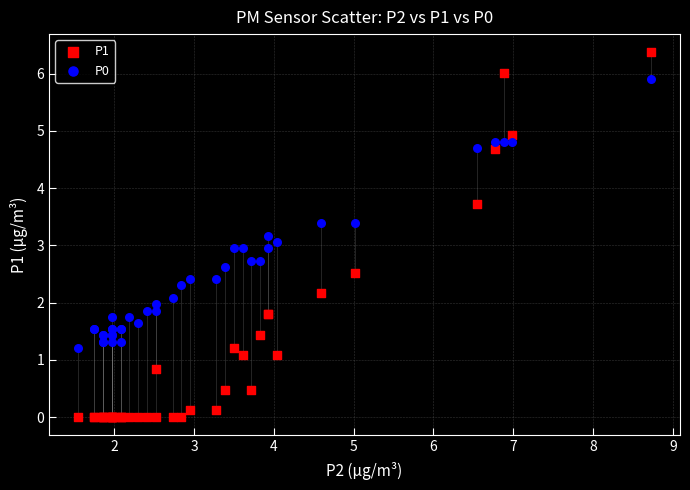

What is the X range (max minus min) for the scatter plot?

7.2